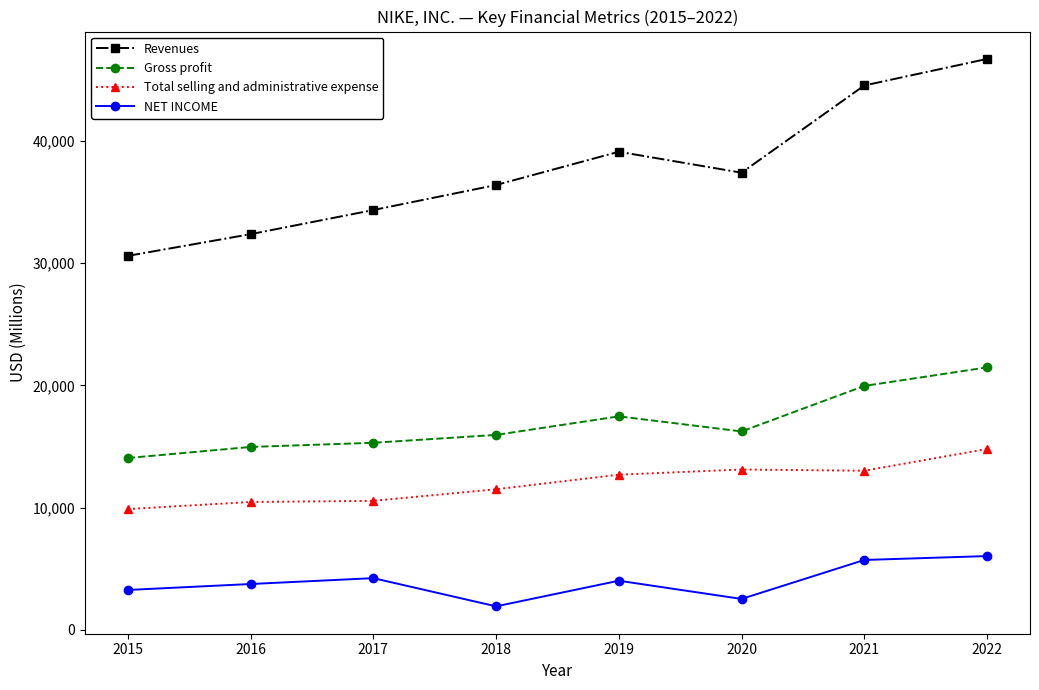

How many values in the Revenues series are below 37403?

4